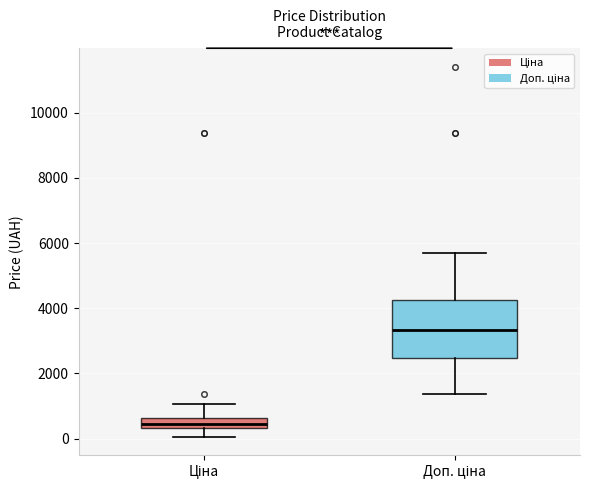

Where does the median line of the box for Доп. ціна sit on the y-axis? The values are not printed on the chart, so give them approximately, as read against the axis.

3400